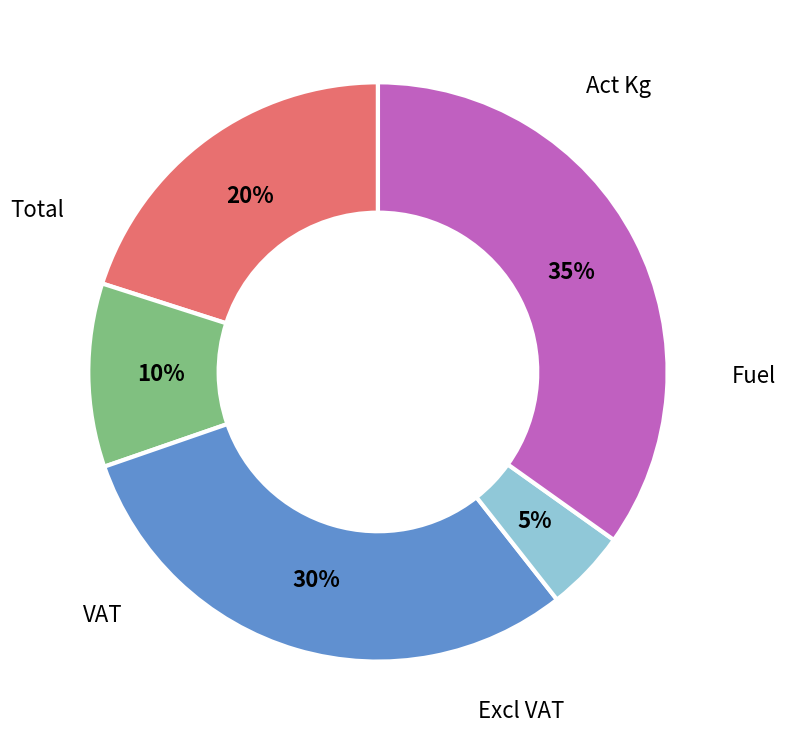

Count the number of slices in the pie.

5